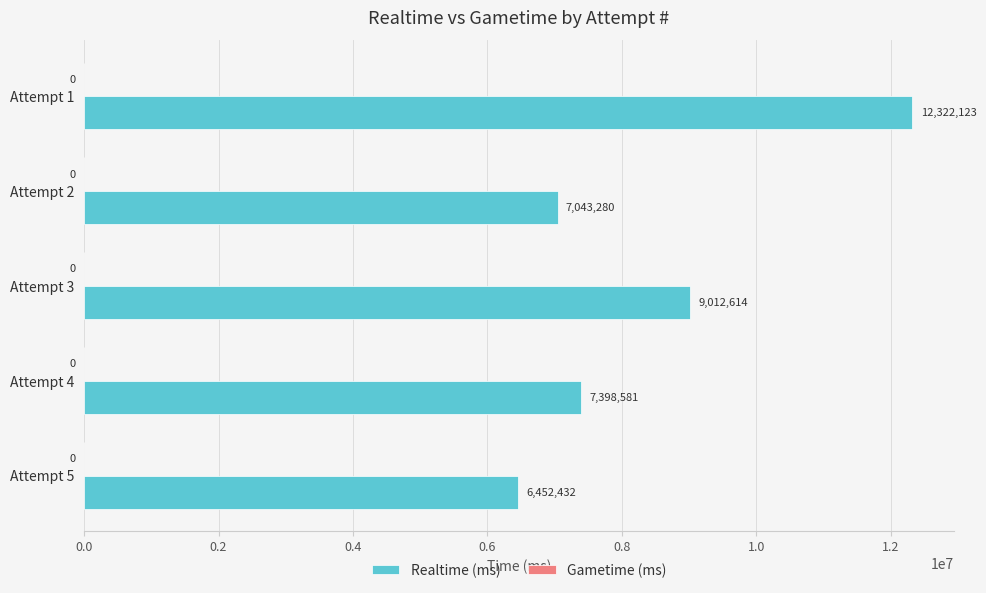

Reading bottom to top, extract all data points from this chart.

6452432	7398581	9012614	7043280	12322123